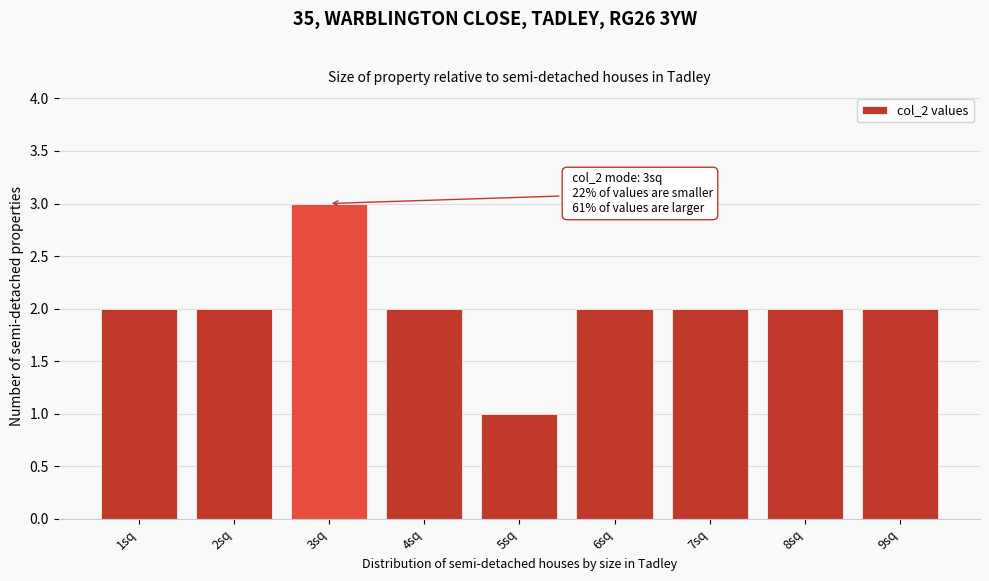

Reading left to right, extract all data points from this chart.

2	2	3	2	1	2	2	2	2